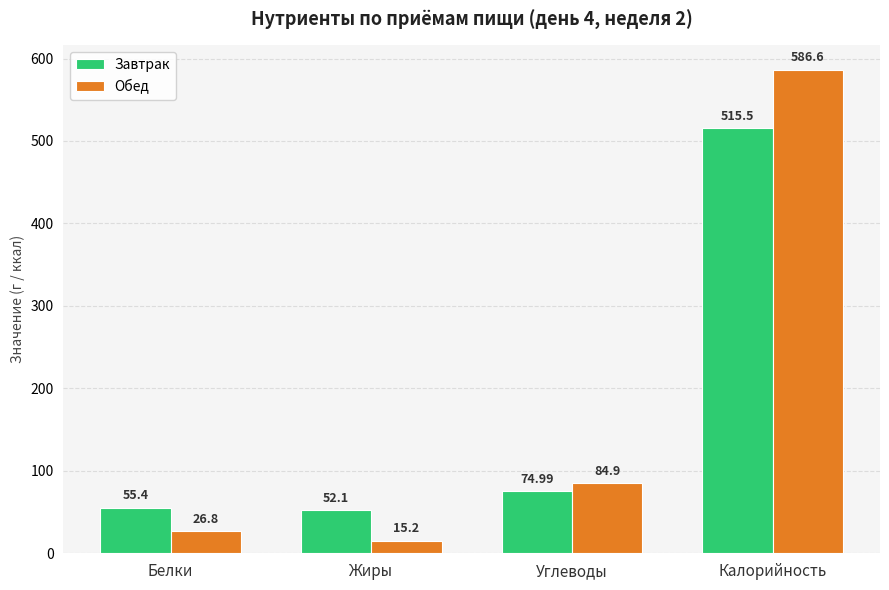

List the labels in order of Завтрак value, smallest first.

Жиры, Белки, Углеводы, Калорийность